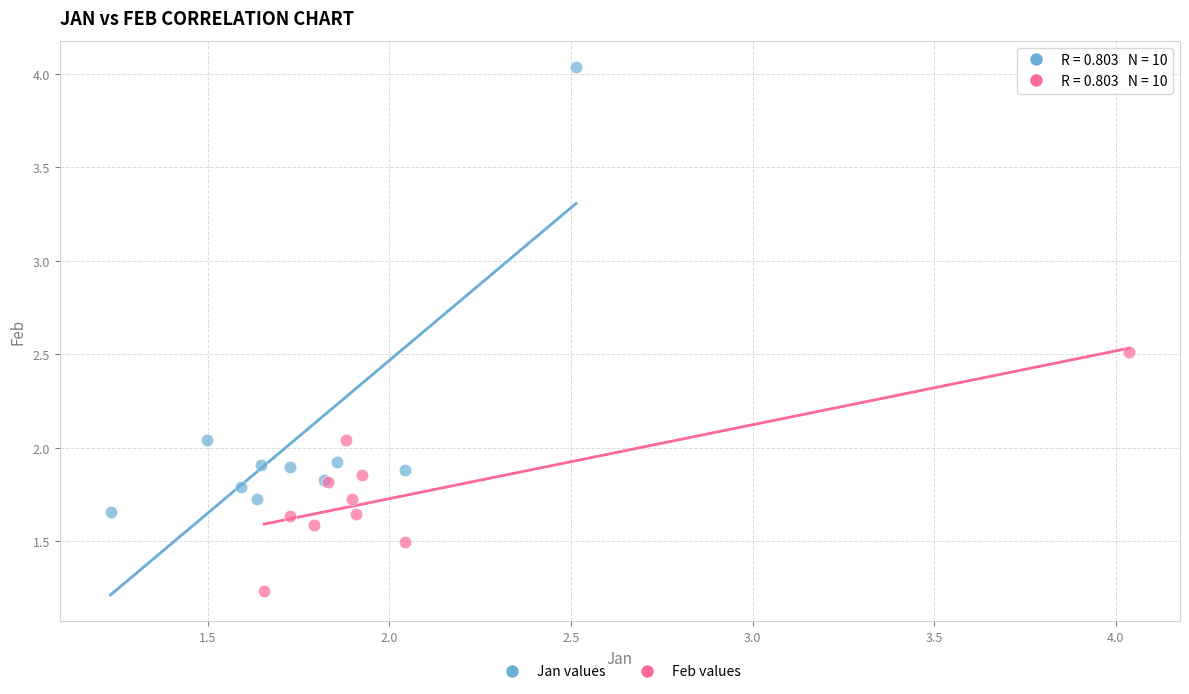

Which series reaches the maximum Y coordinate?

Jan values